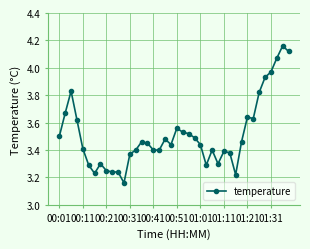

True or false: there are more than 0 points higher than both neighbors.

True